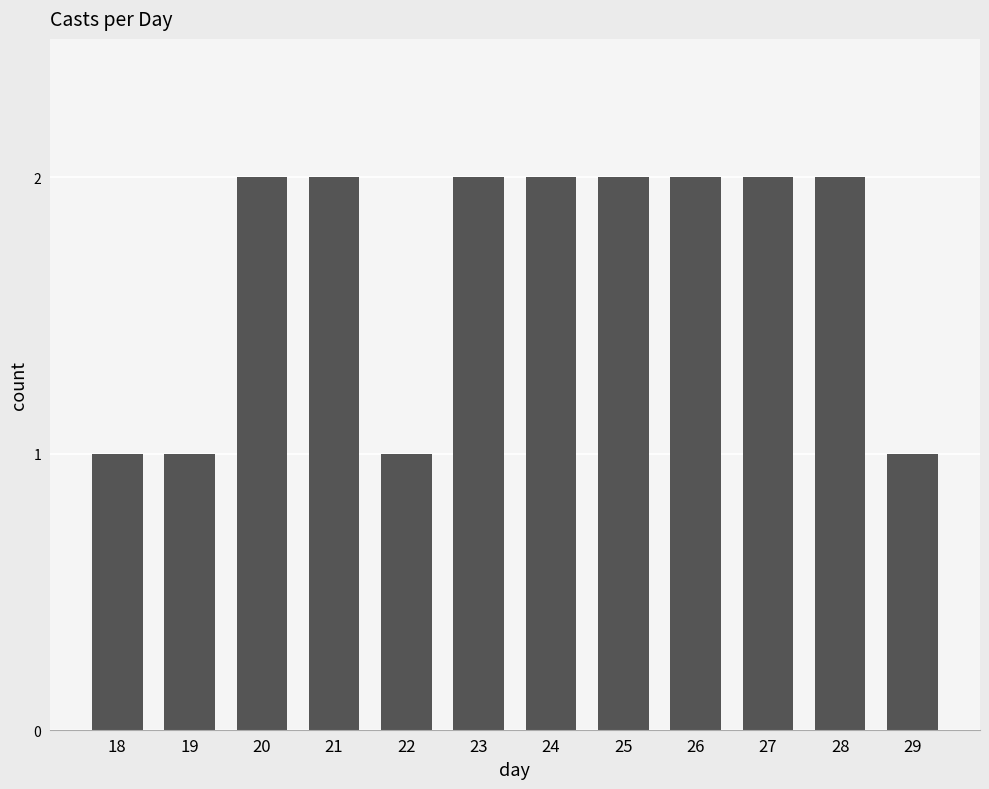

What is the difference between the second highest and second lowest values?

1